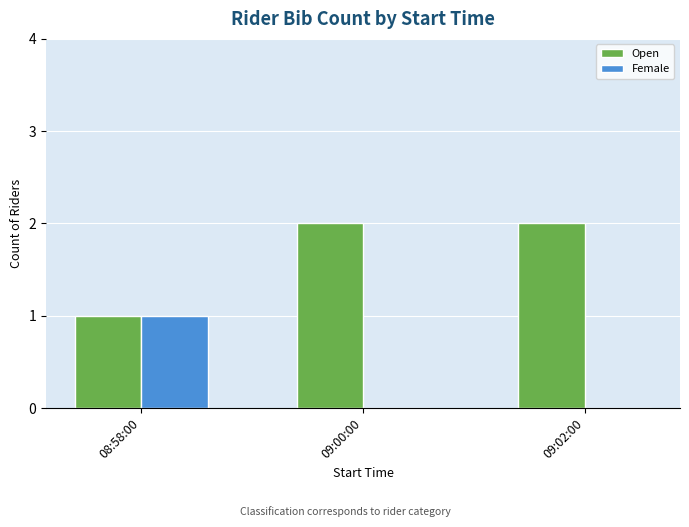

Is the value of Open at 09:02:00 greater than the value of Female at 09:02:00?

Yes